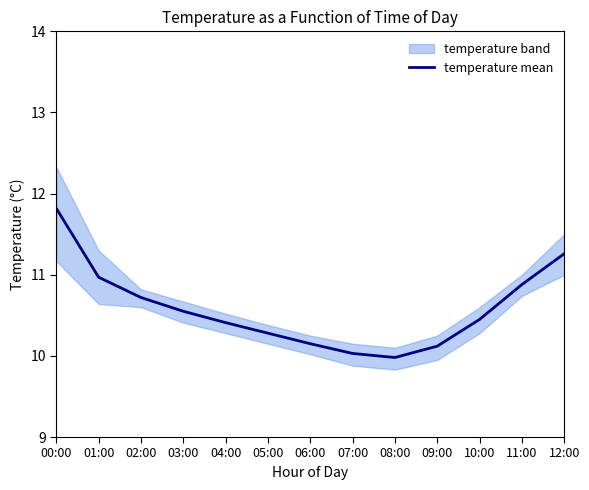

What is the value of the 3rd point from the left?

10.7